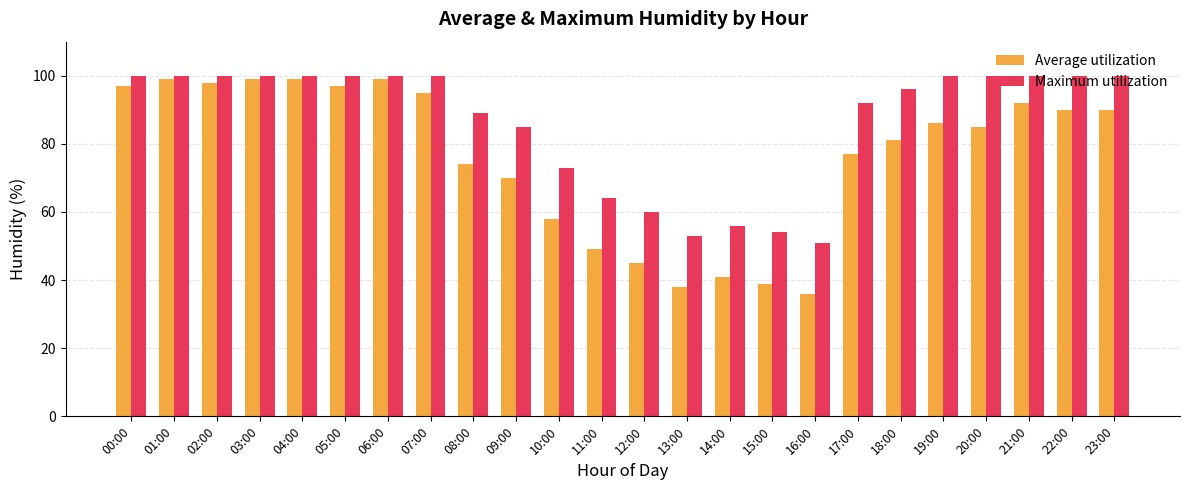

What is the total value across all series at 21:00?

192